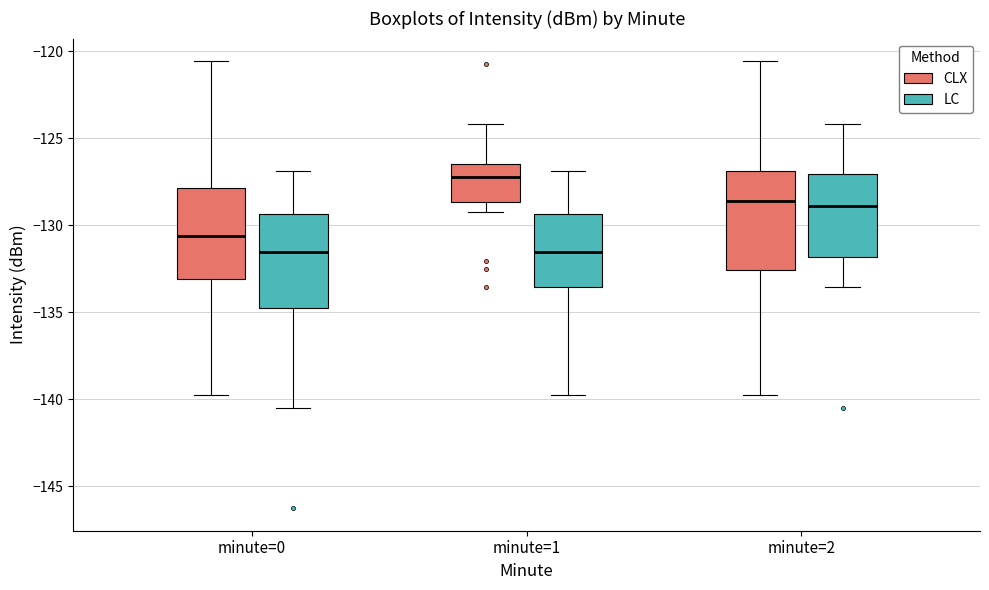

Reading left to right, read every box against the y-axis: the position of its median line, the range the box covers, and the ends of its whiskers. The values are not printed on the chart, so give them approximately, as read against the axis.

minute=0 (CLX): median -130.5, box -133.0 to -128.0, whiskers -140.0 to -120.5
minute=0 (LC): median -131.5, box -134.5 to -129.5, whiskers -140.5 to -127.0
minute=1 (CLX): median -127.0, box -128.5 to -126.5, whiskers -129.0 to -124.0
minute=1 (LC): median -131.5, box -133.5 to -129.5, whiskers -140.0 to -127.0
minute=2 (CLX): median -128.5, box -132.5 to -127.0, whiskers -140.0 to -120.5
minute=2 (LC): median -129.0, box -132.0 to -127.0, whiskers -133.5 to -124.0